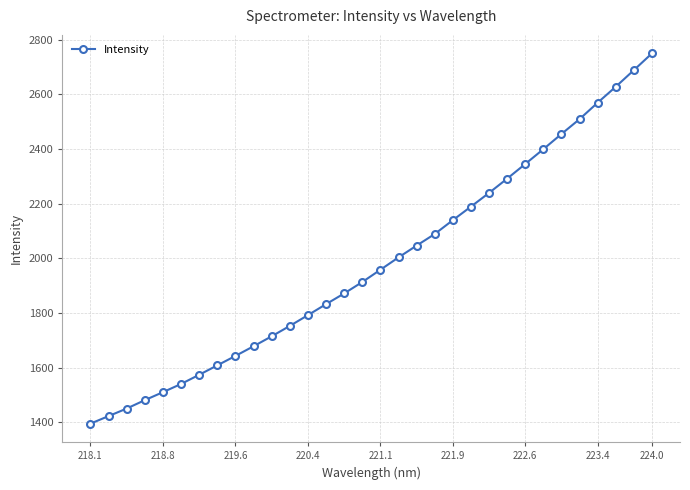

What is the difference between the maximum and second lowest values?

1326.8